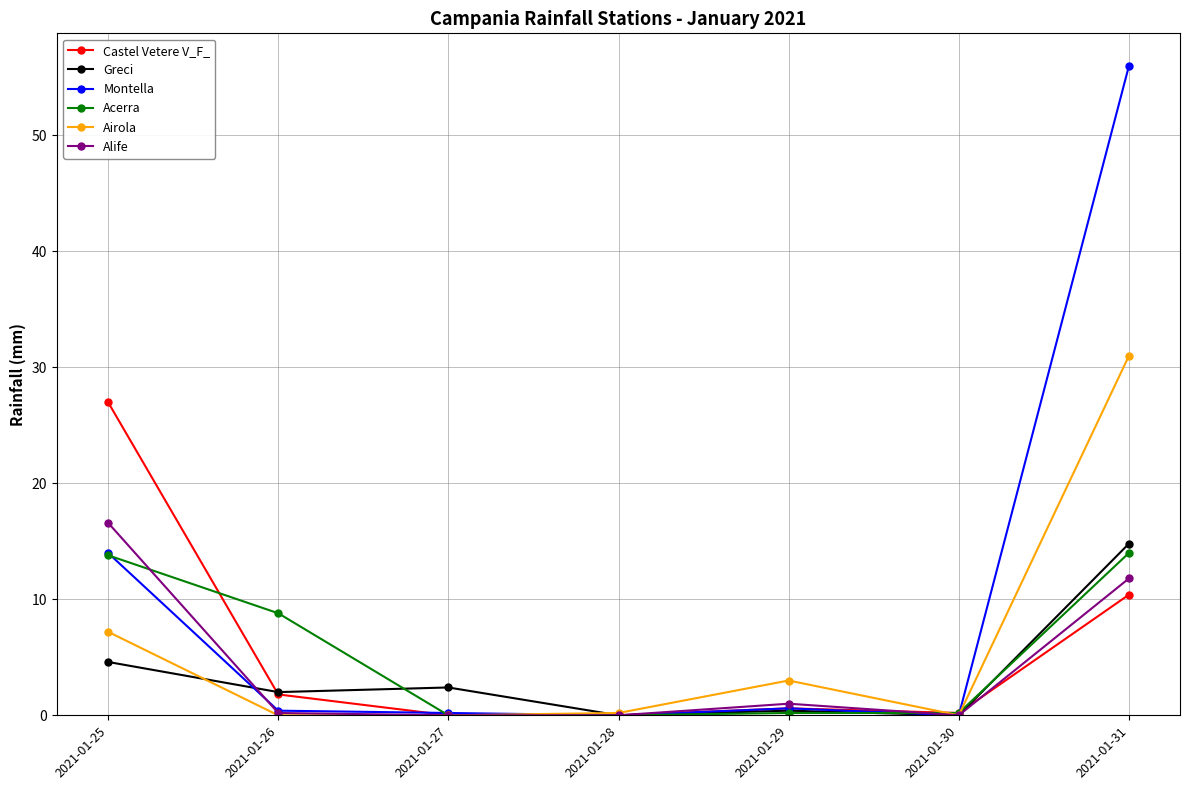

The value of Airola at 2021-01-30 is -10.6. True or false?

False